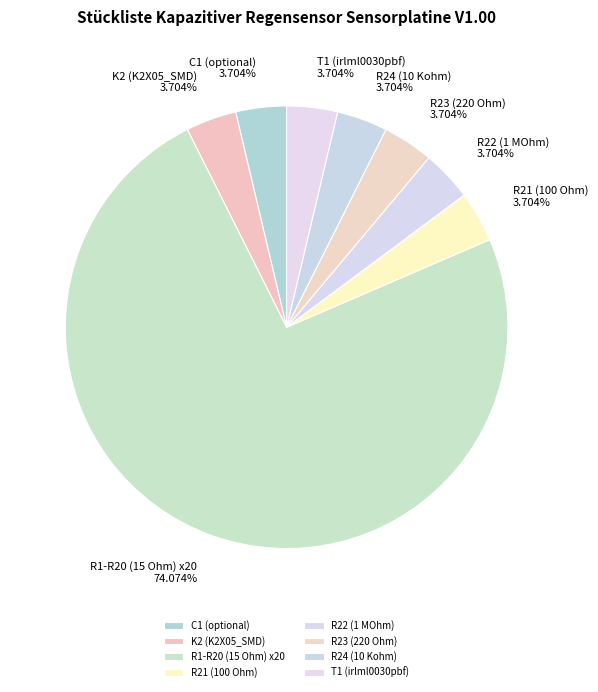

To the nearest percent, what is the difference between the largest and smallest slice percentages?

70%